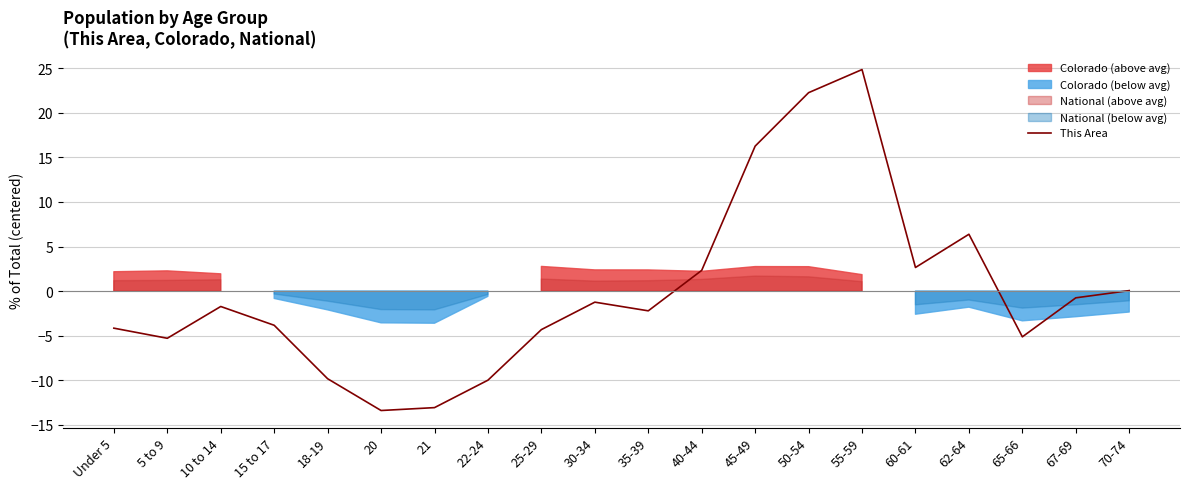

True or false: the data shows 0.7 at 40-44.

False